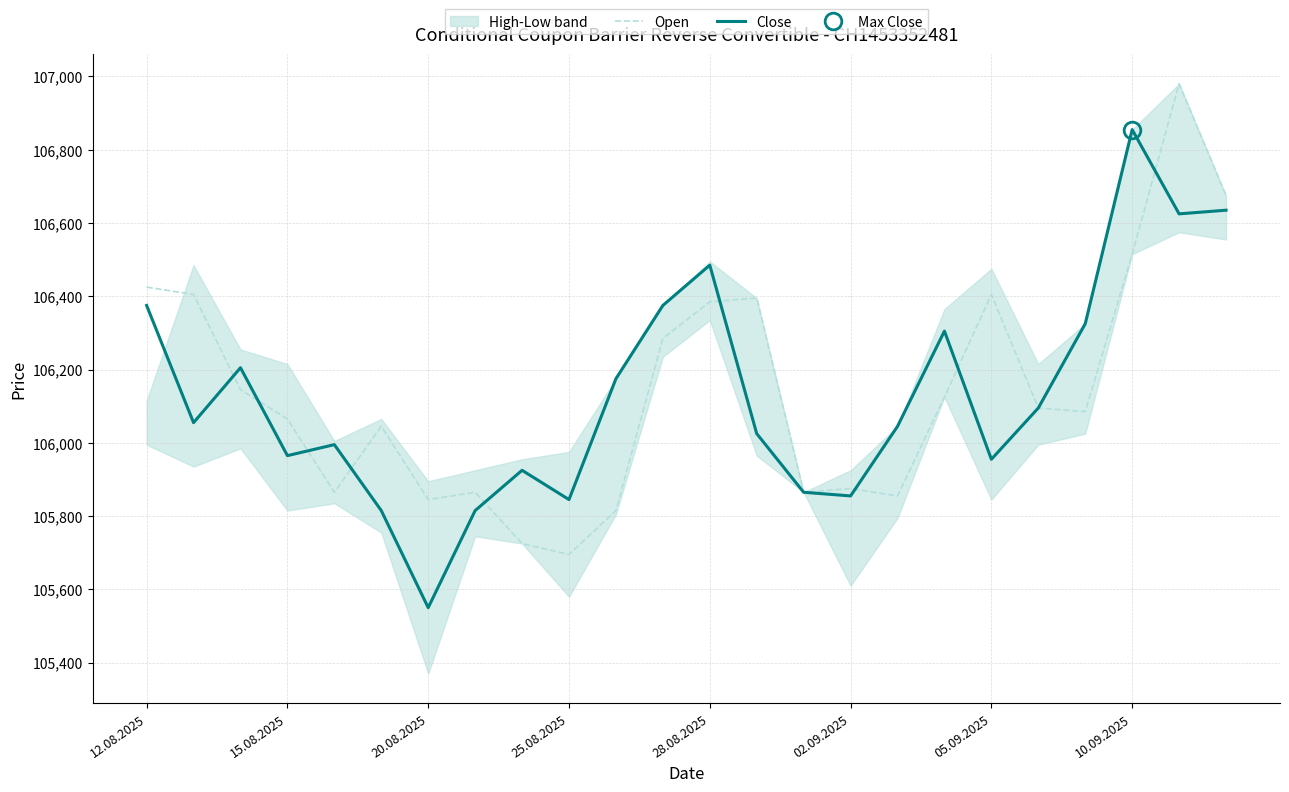

Which category has the lowest value in the Close series?

20.08.2025